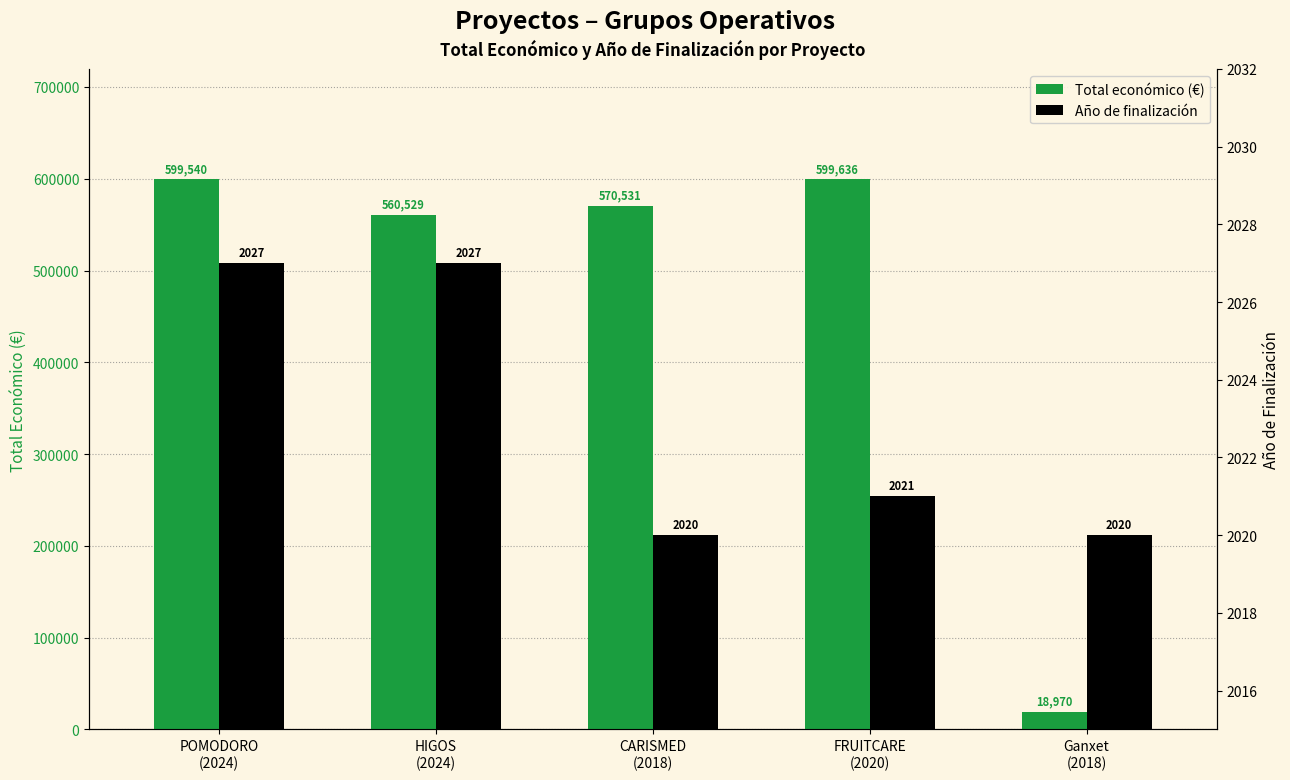

The Año de finalización series shows 3566 at HIGOS
(2024). True or false?

False